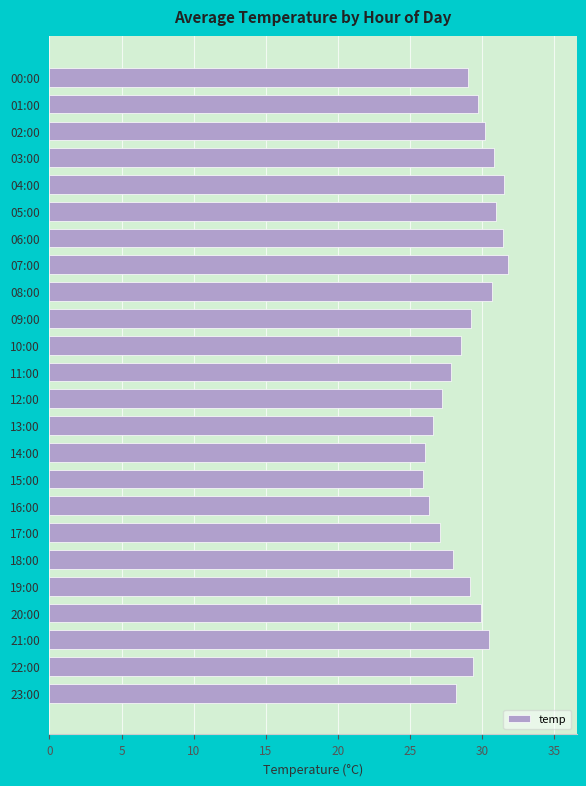

What is the label of the 1st bar from the top?

00:00